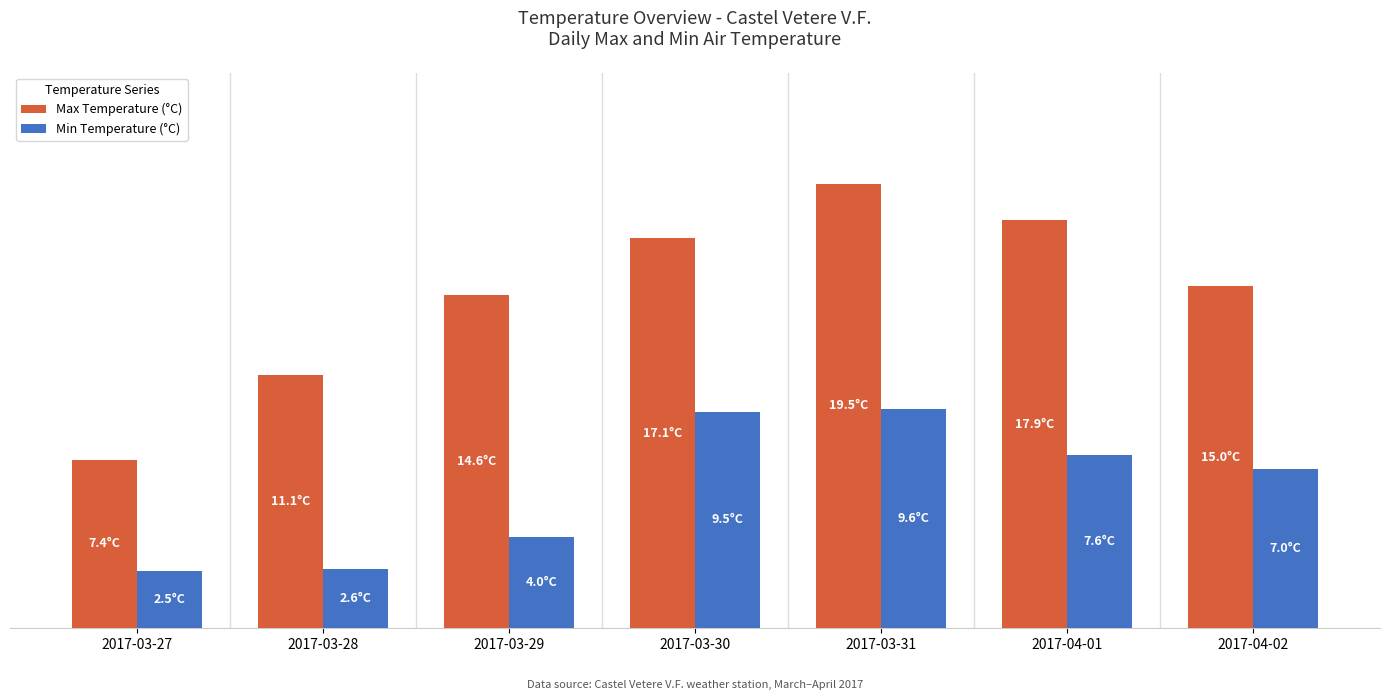

Which series has the widest spread of values?

Max Temperature (°C)